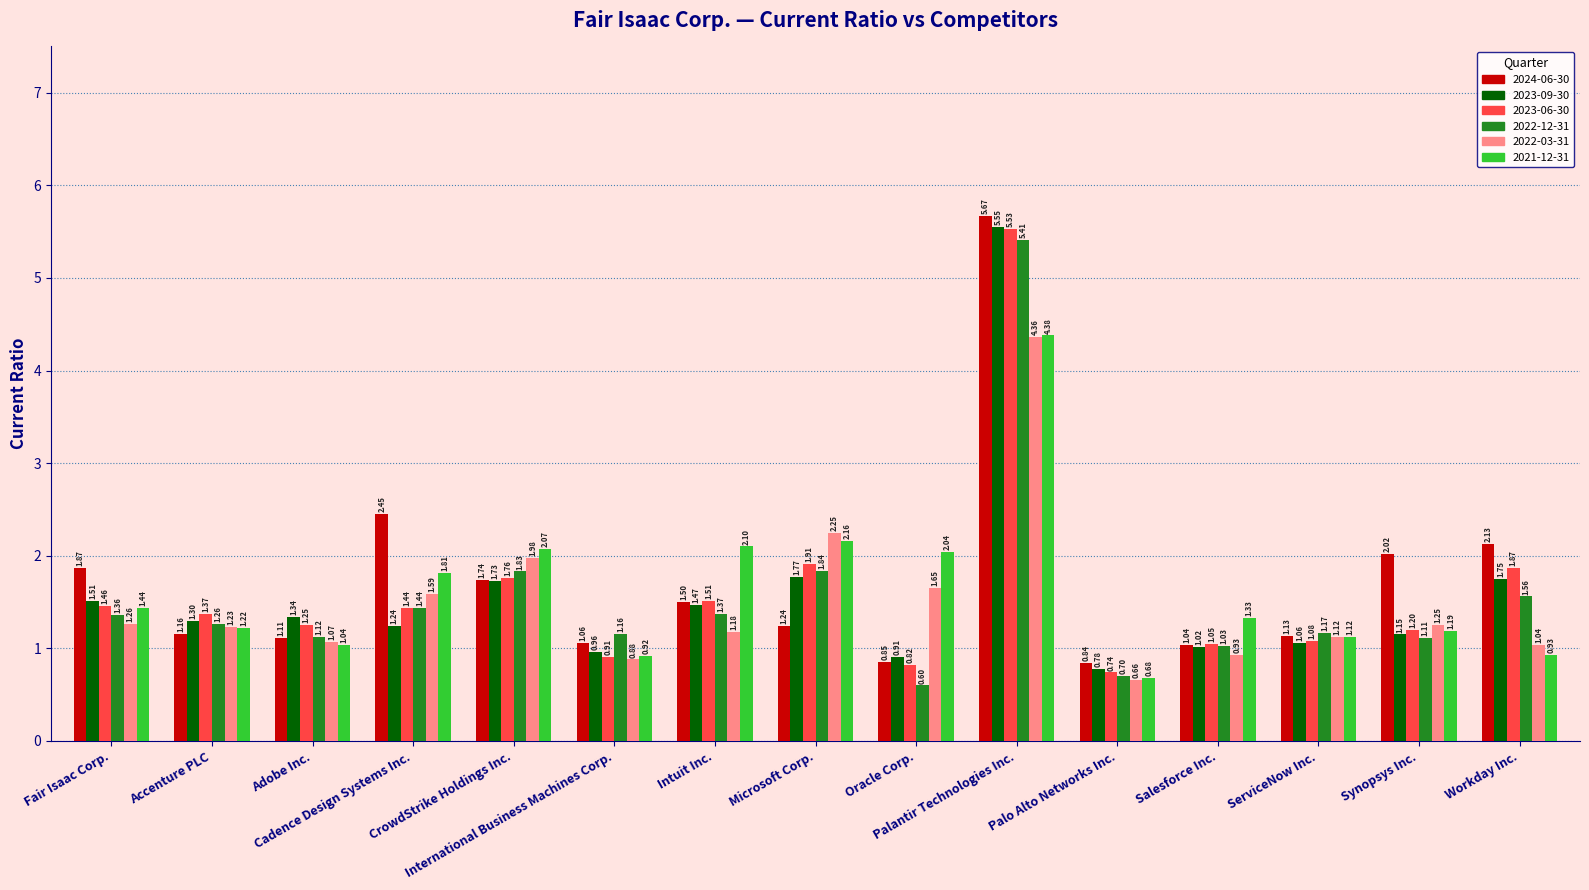

What is the difference between the maximum and minimum values in the 2022-03-31 series?

3.7